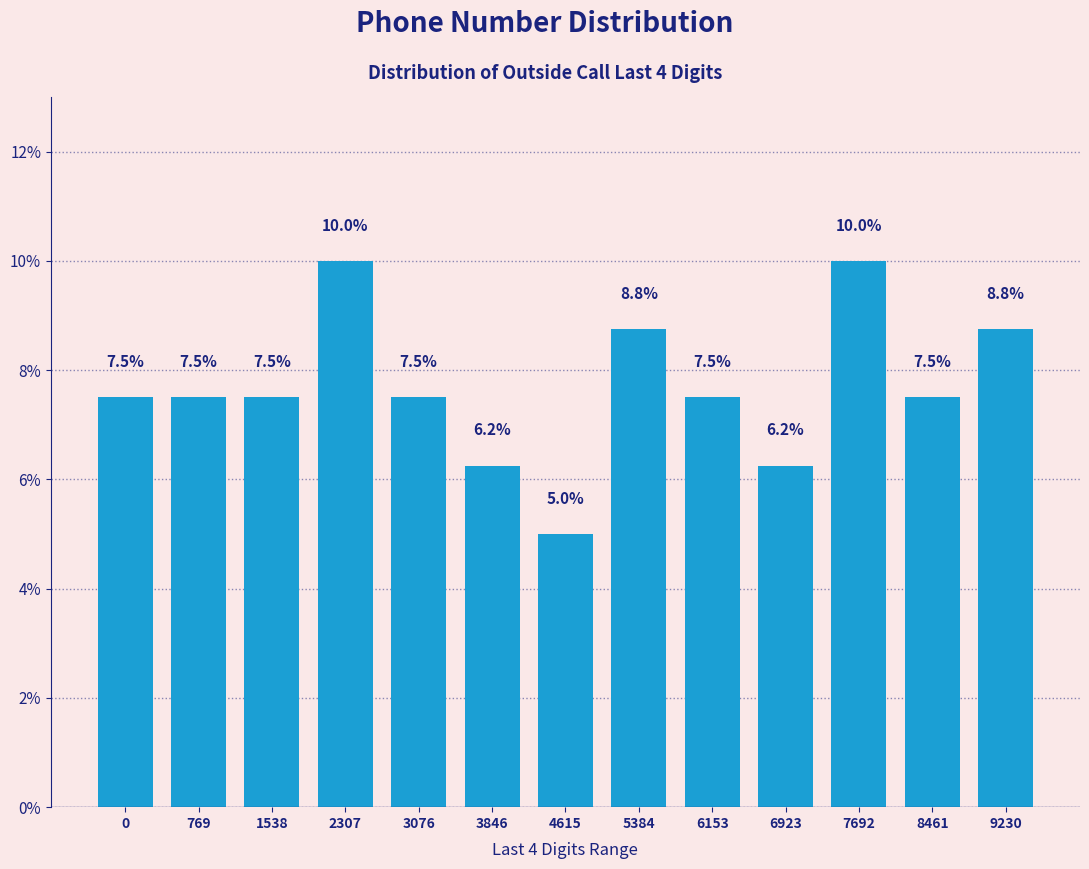

What is the change in value from 0 to 4615?

-2.5